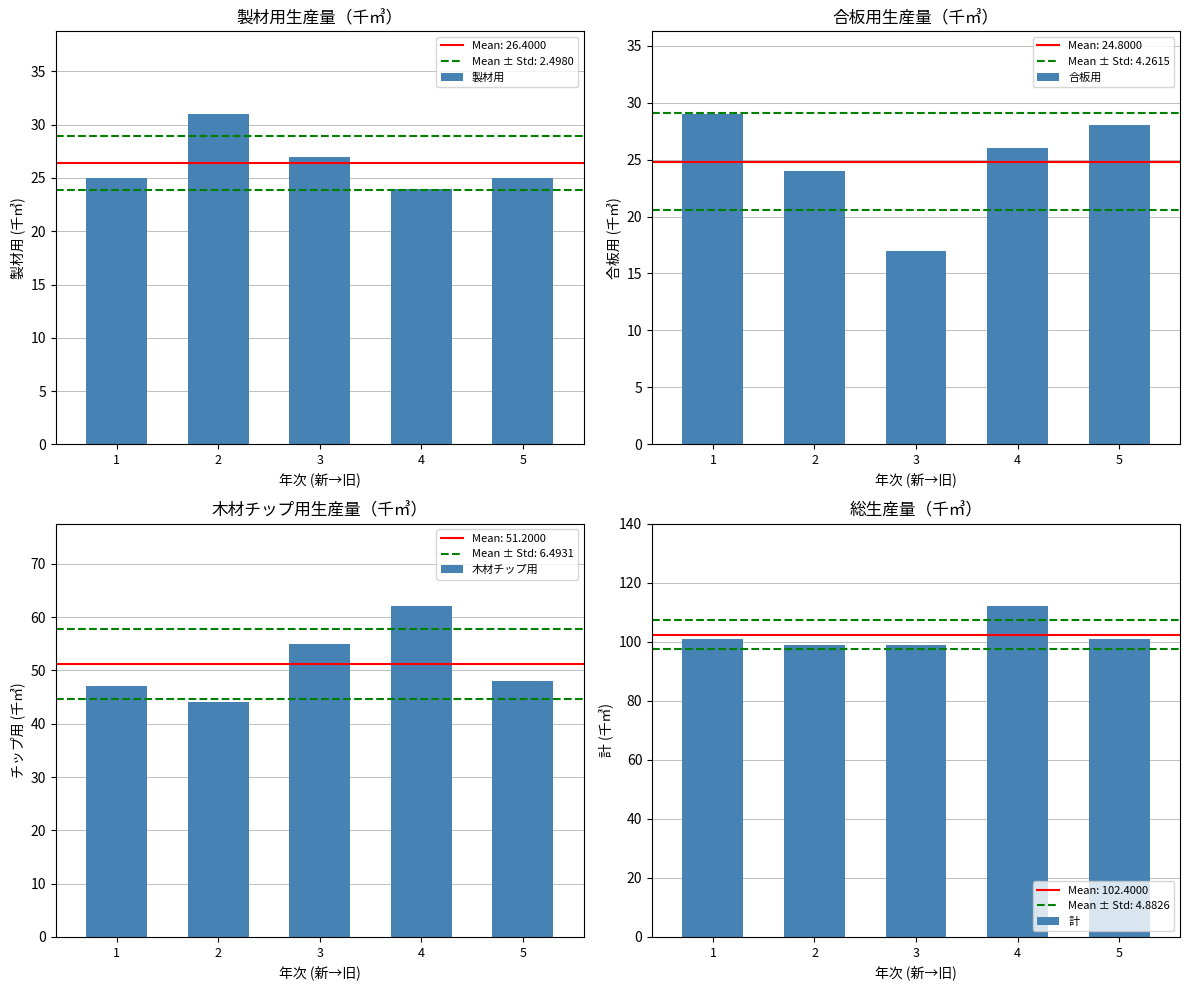

List the labels in order of 合板用 value, smallest first.

3, 2, 4, 5, 1